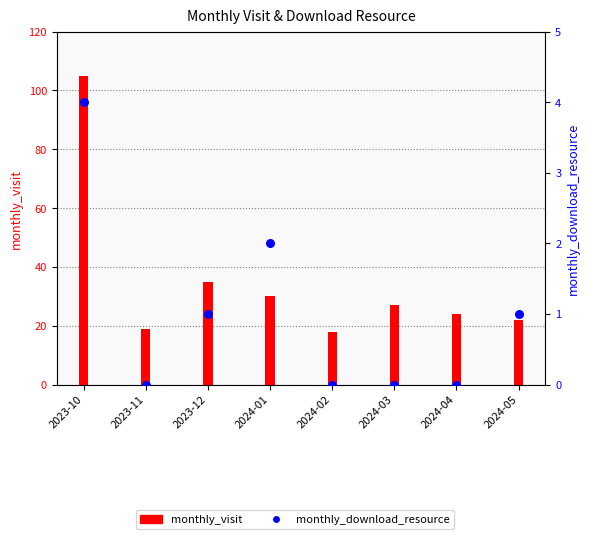

At which category is the sum across all series the highest?

2023-10